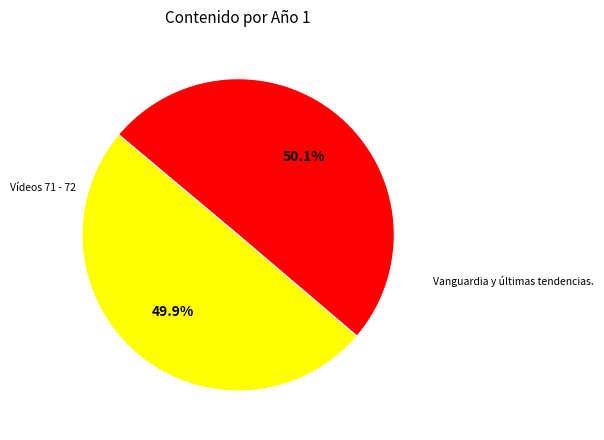

How many slices are in this pie chart?

2